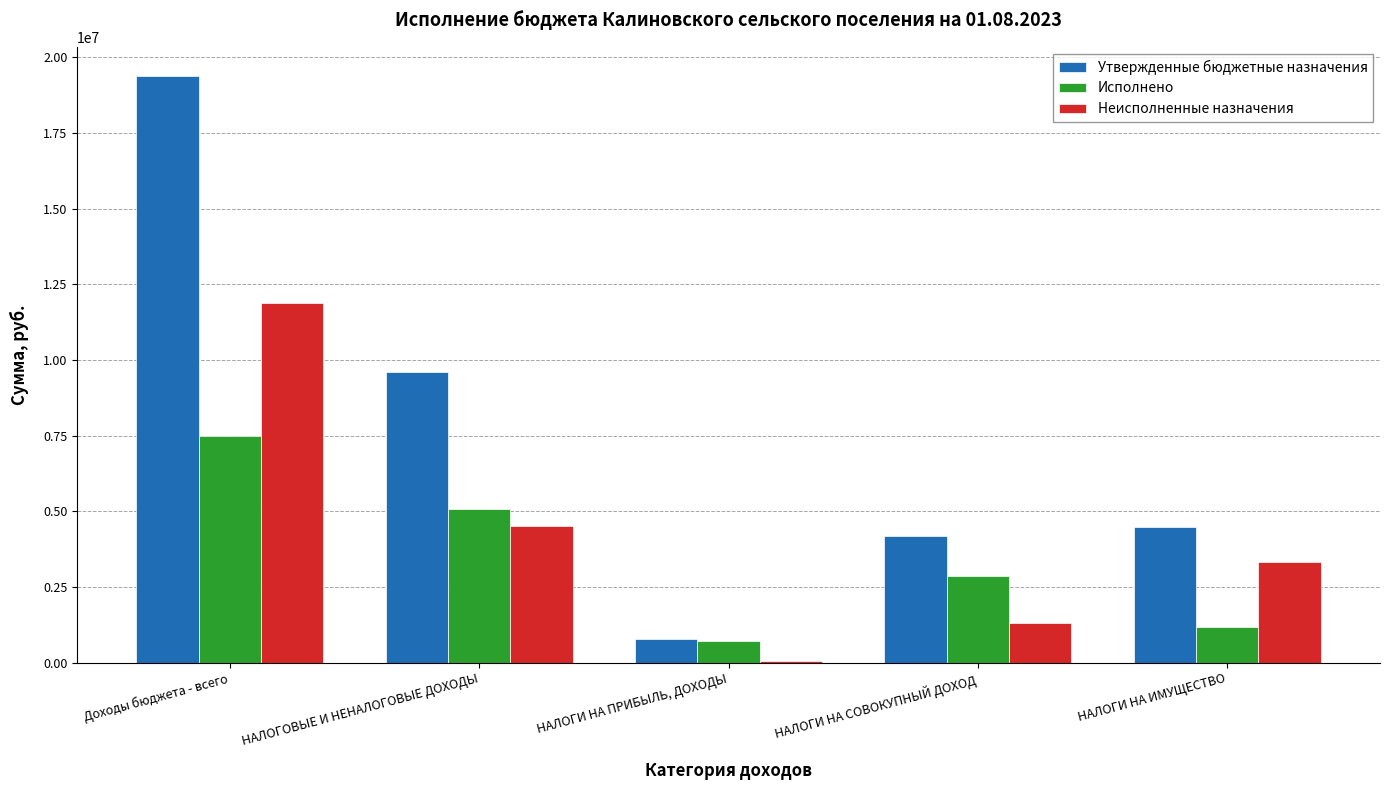

What is the highest value of the Исполнено series?

7491678.5